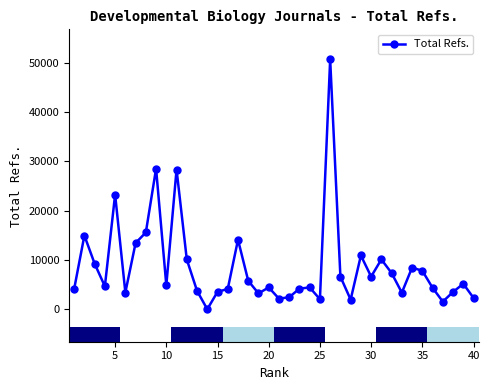

How many points are higher than both their immediate neighbors (excluding endpoints)?

12